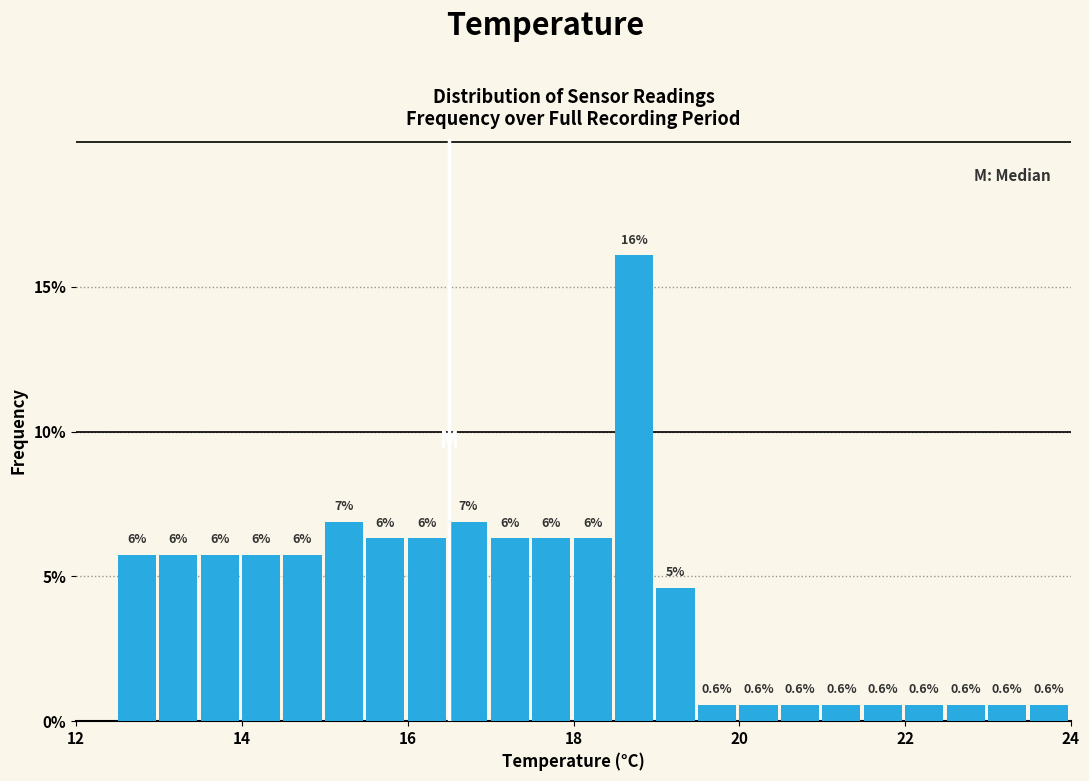

Around what value on the x-axis is the tallest bar? Give the approximate position of its centre, as read against the axis.

18.8